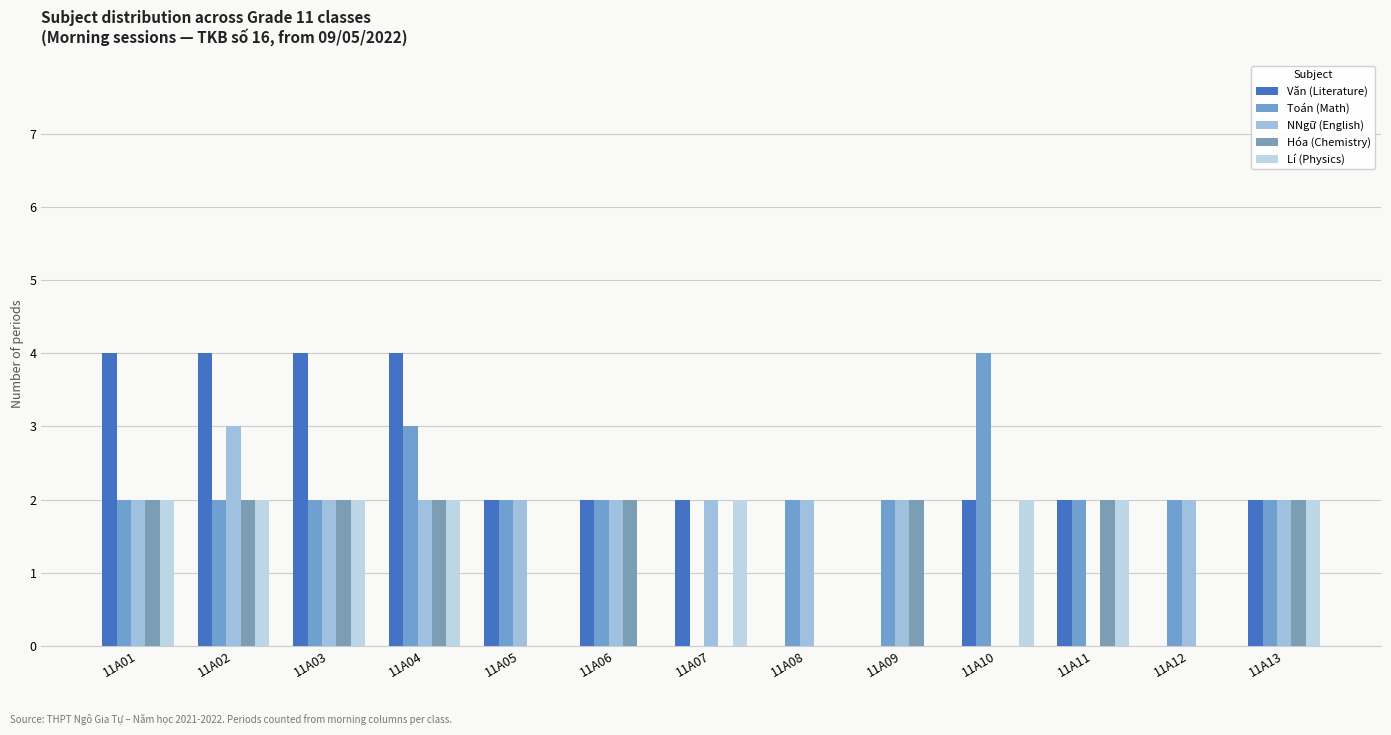

How many distinct data groups are displayed?

5